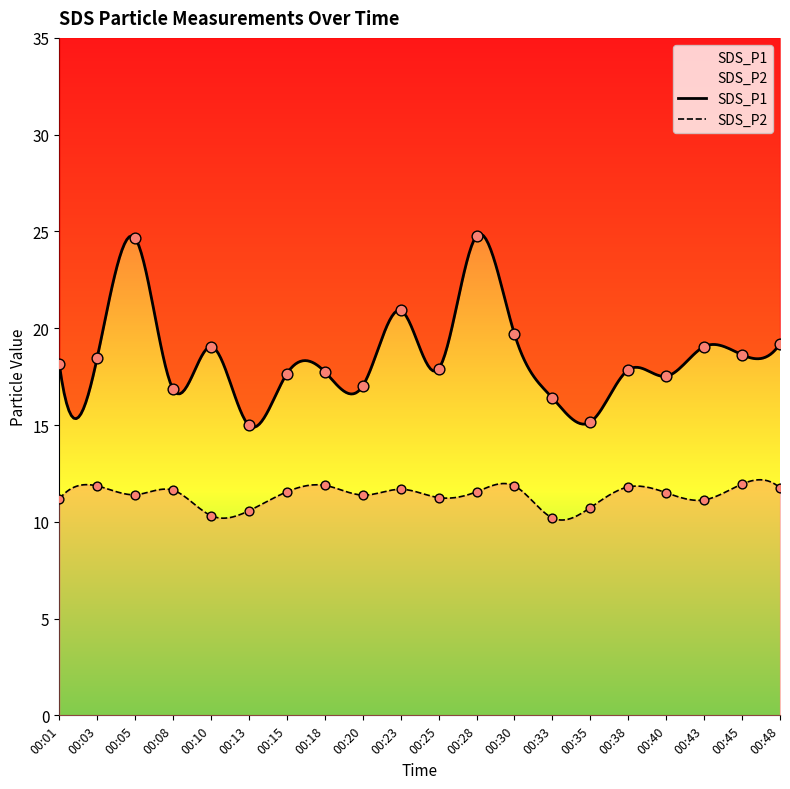

What are all the series names shown in the legend?

SDS_P1, SDS_P2